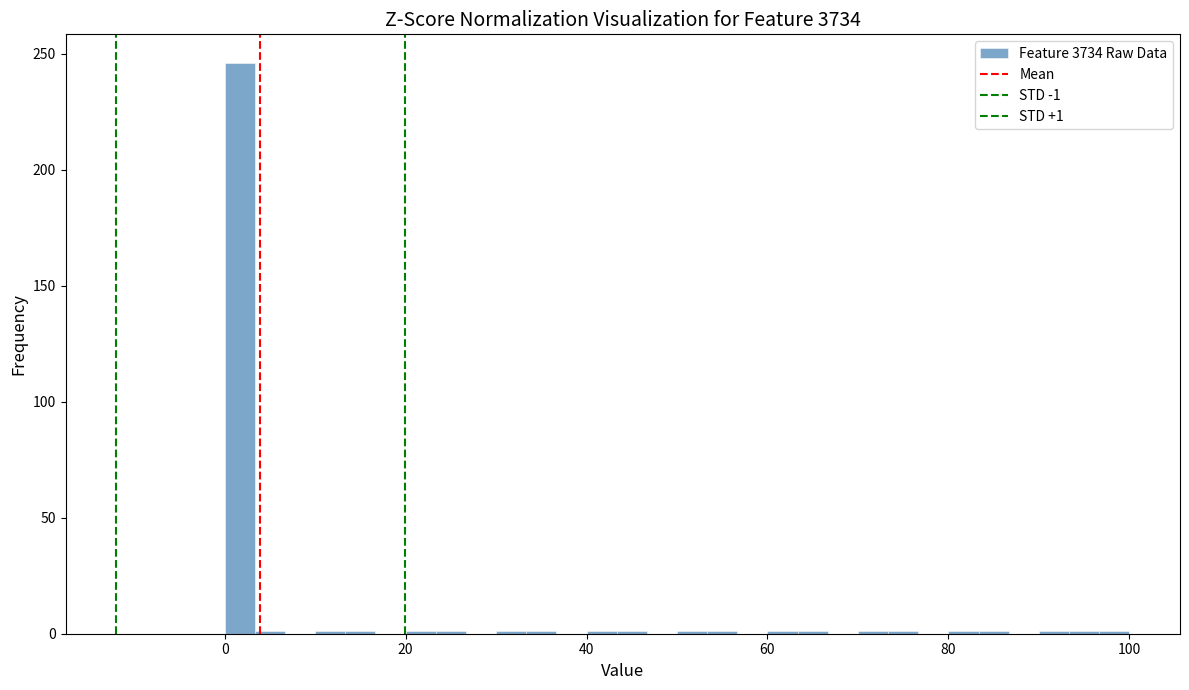

Around what value on the x-axis is the tallest bar? Give the approximate position of its centre, as read against the axis.

2